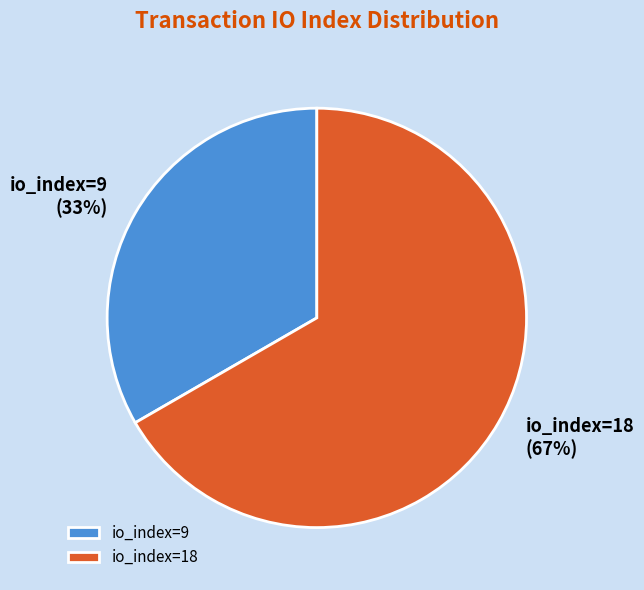

To the nearest percent, what is the combined percentage of io_index=9 and io_index=18?

100%